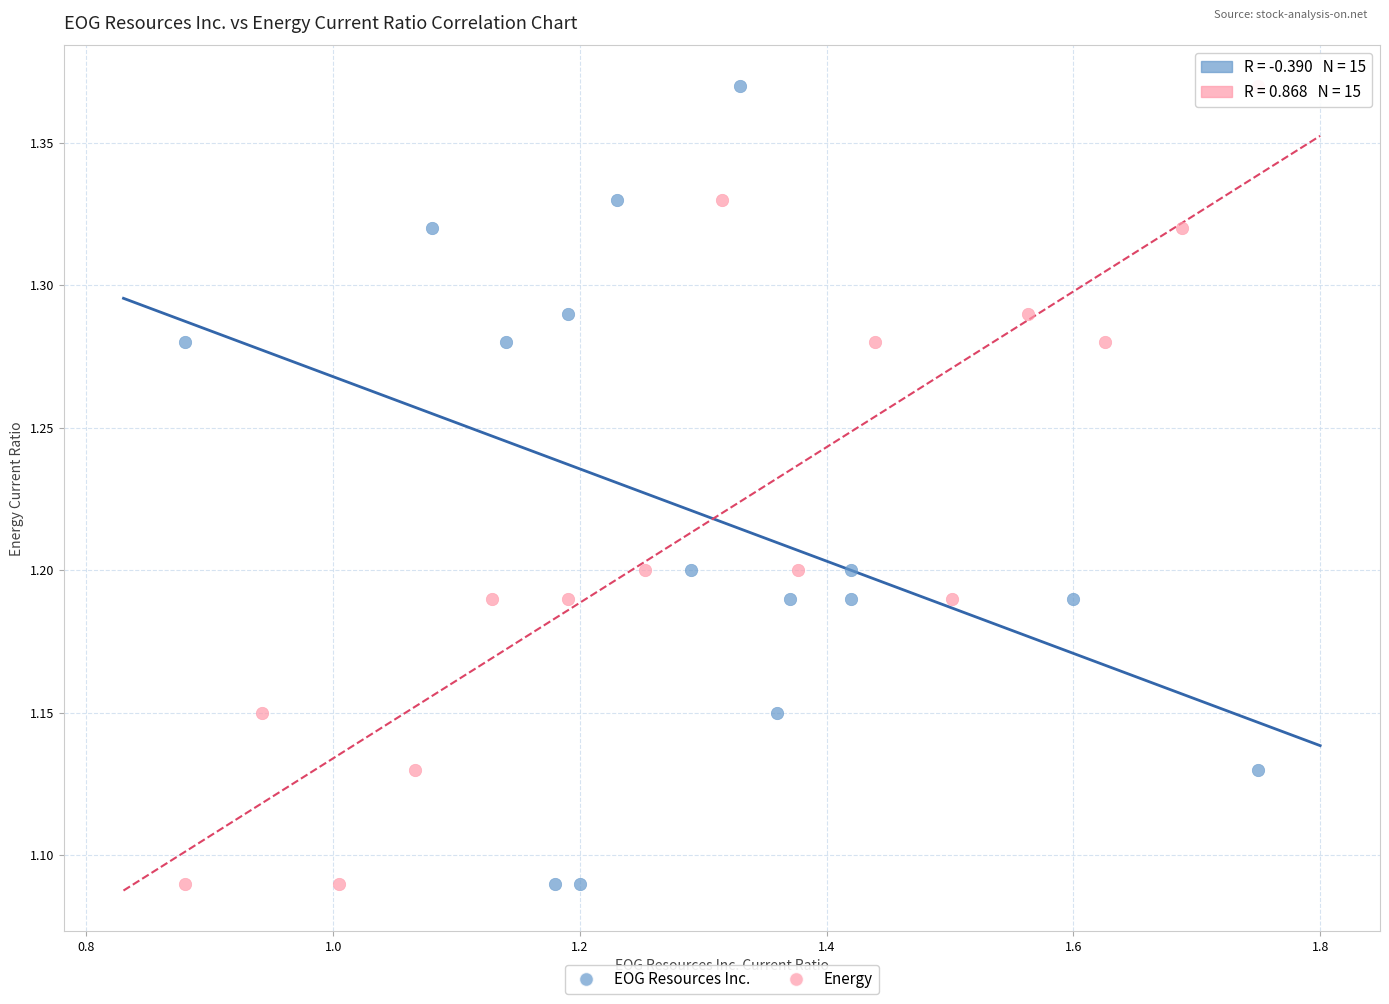

What are all the series names shown in the legend?

EOG Resources Inc., Energy